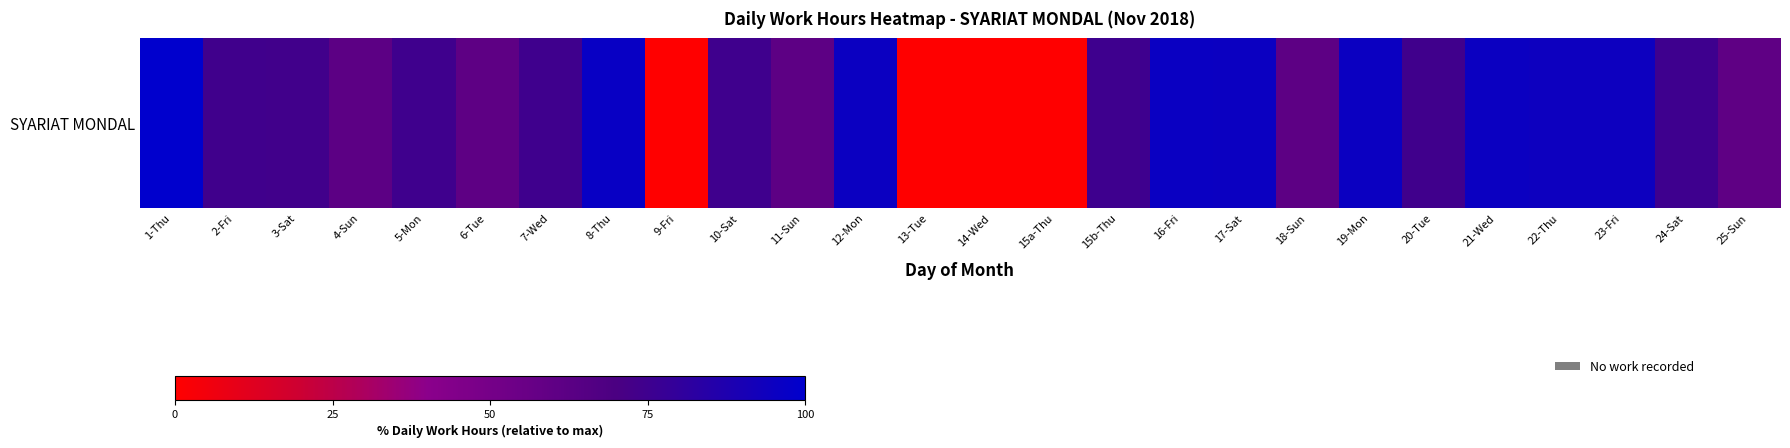

At which category does the chart reach its peak across all series?

1-Thu